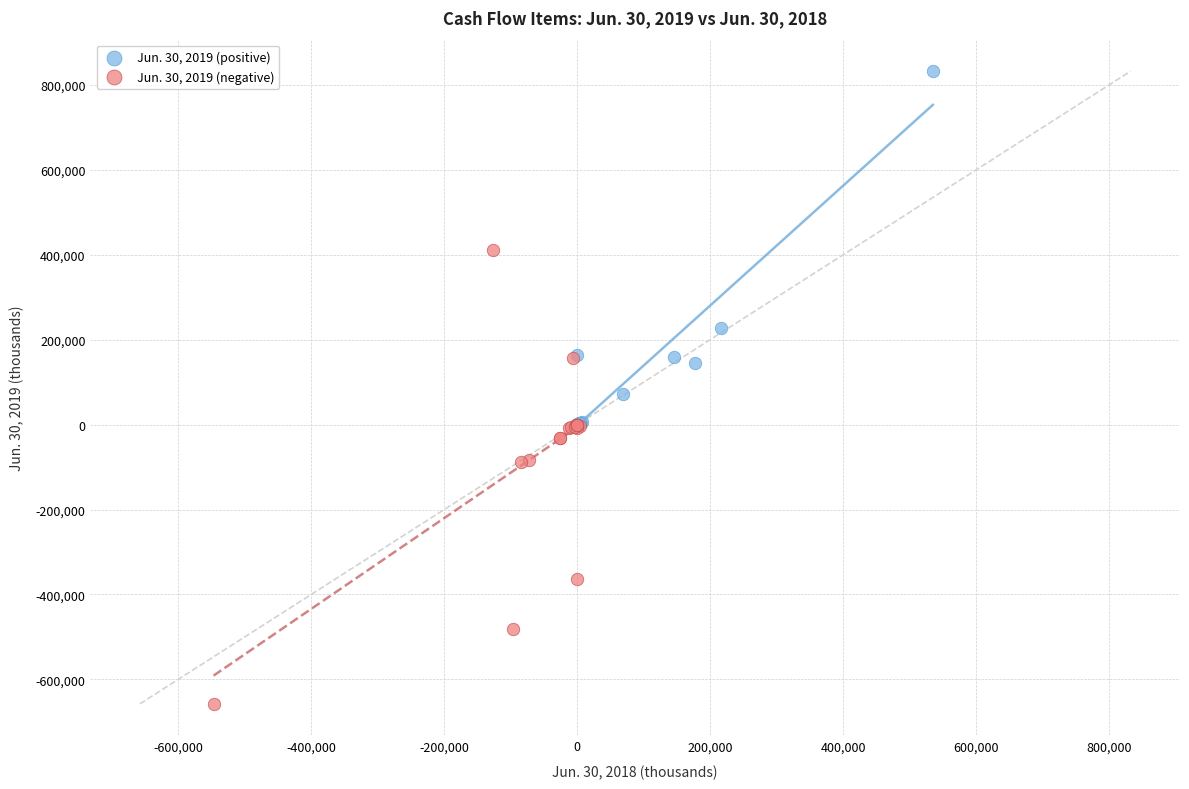

Which series reaches the maximum Y coordinate?

Jun. 30, 2019 (positive)